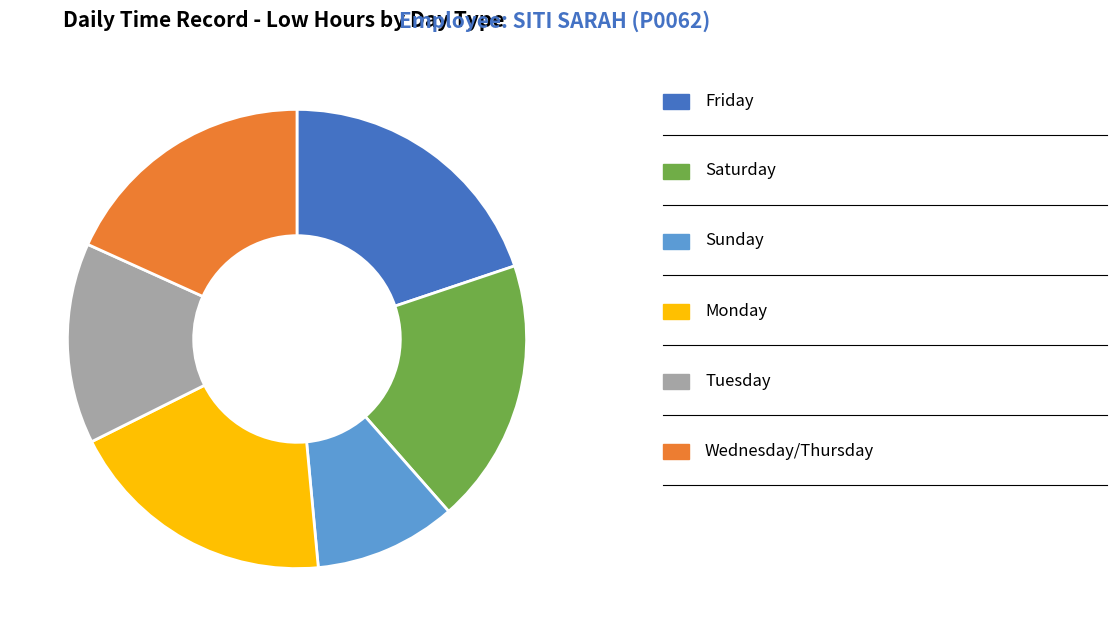

Is there any slice that represents more than half of the pie?

No